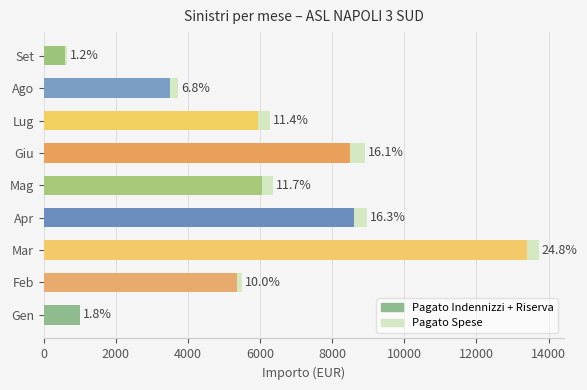

What are all the series names shown in the legend?

Pagato Indennizzi + Riserva, Pagato Spese